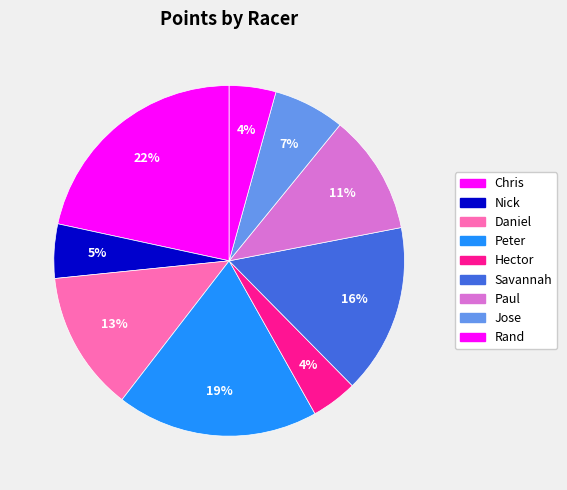

To the nearest percent, what is the combined percentage of Nick and Daniel?

18%